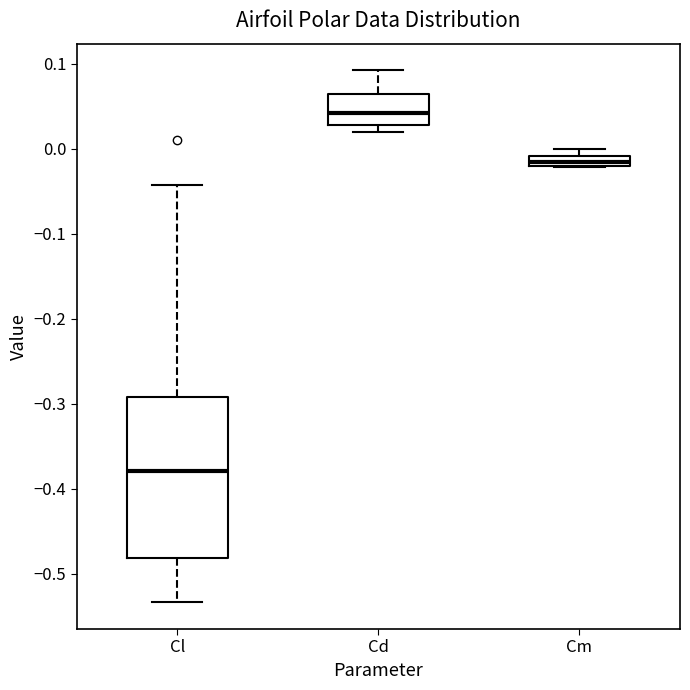

Which box is the tallest, from its lower edge to its upper edge?

Cl